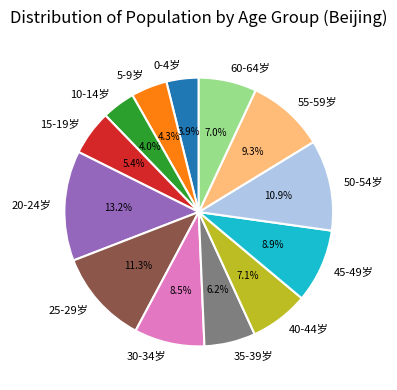

What is the total percentage of 30-34岁 and 55-59岁?

17.8%